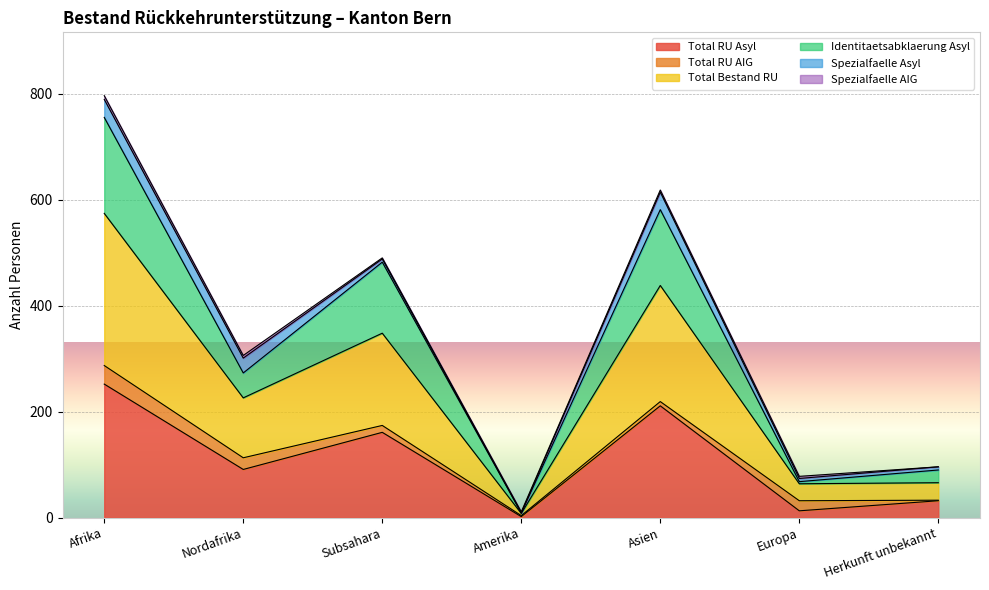

At which label is Total Bestand RU closest to 145?

Subsahara